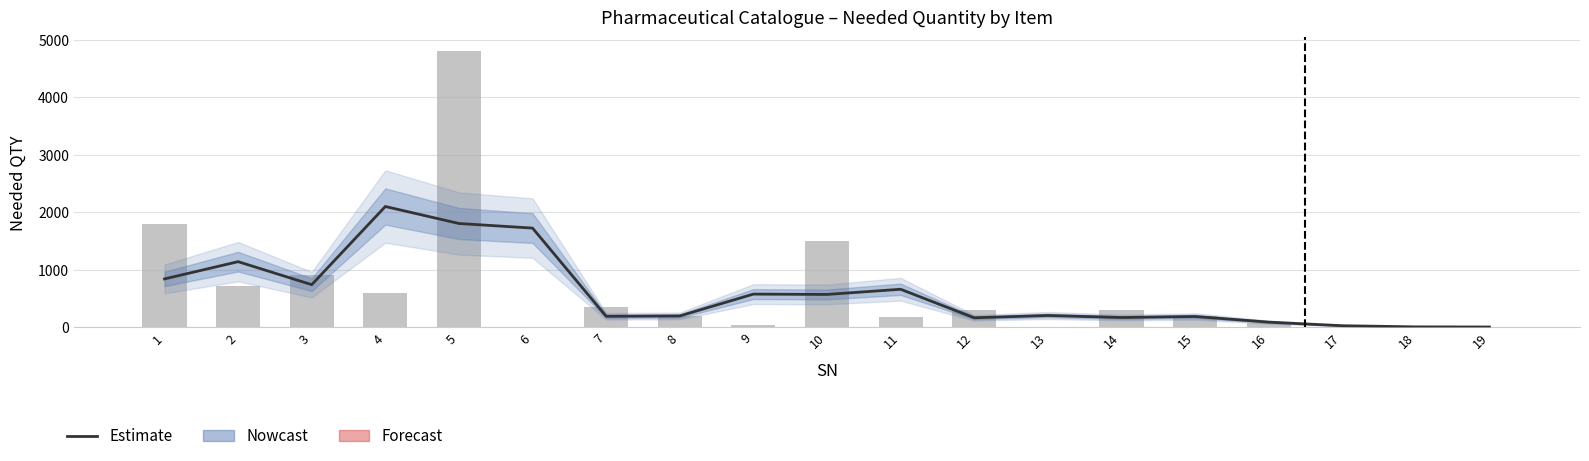

The value of Estimate at 9 is 753.0. True or false?

False